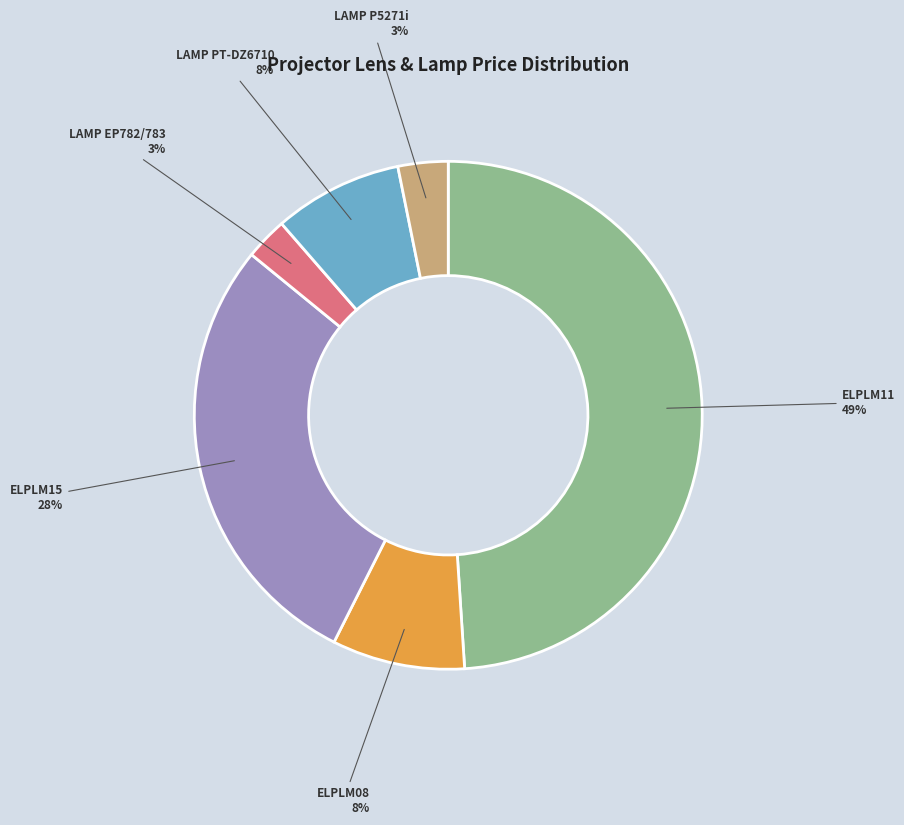

True or false: ELPLM11 accounts for 49% of the total.

True